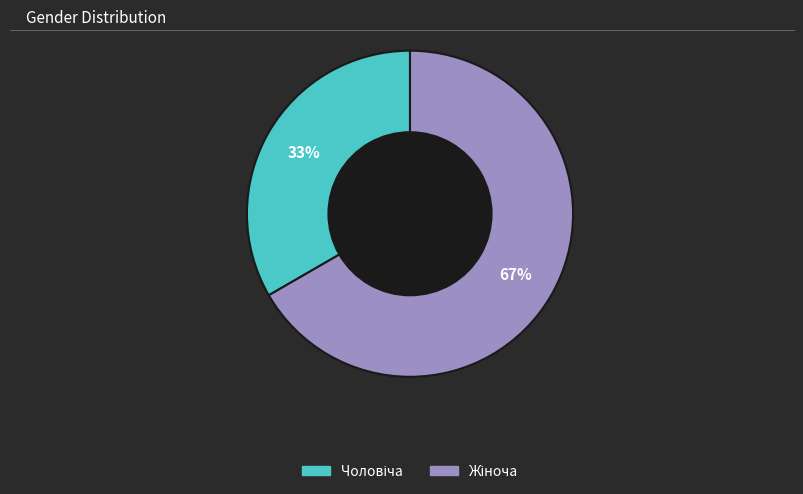

Does any single category account for the majority?

Yes